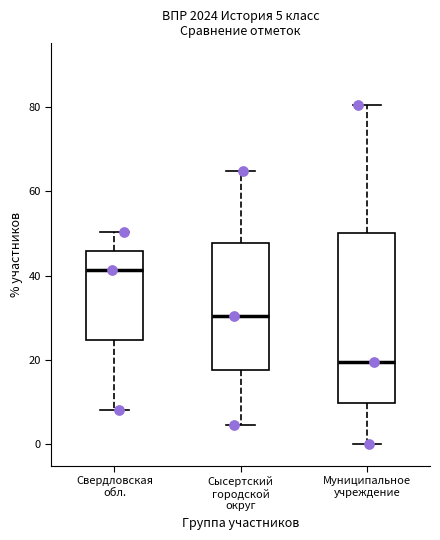

Which box's median line is the lowest?

Муниципальное учреждение